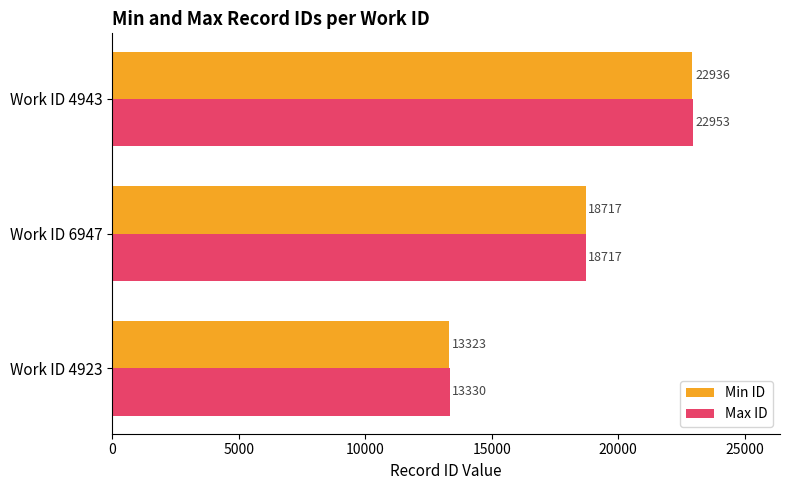

Is it true that Max ID equals 7877 at Work ID 4923?

False